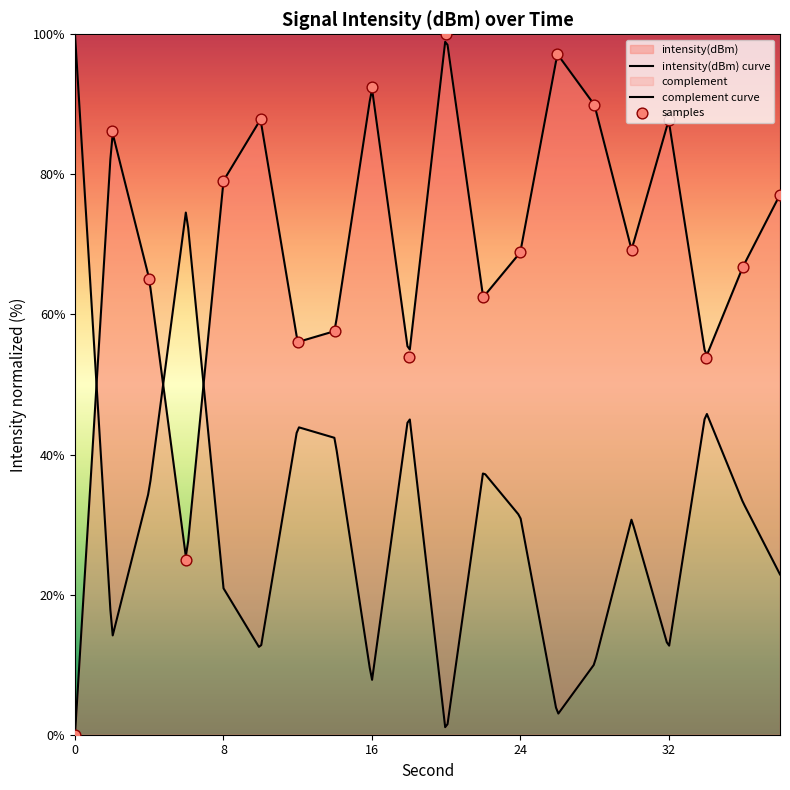

What is the change in value from 10 to 32?

-0.1